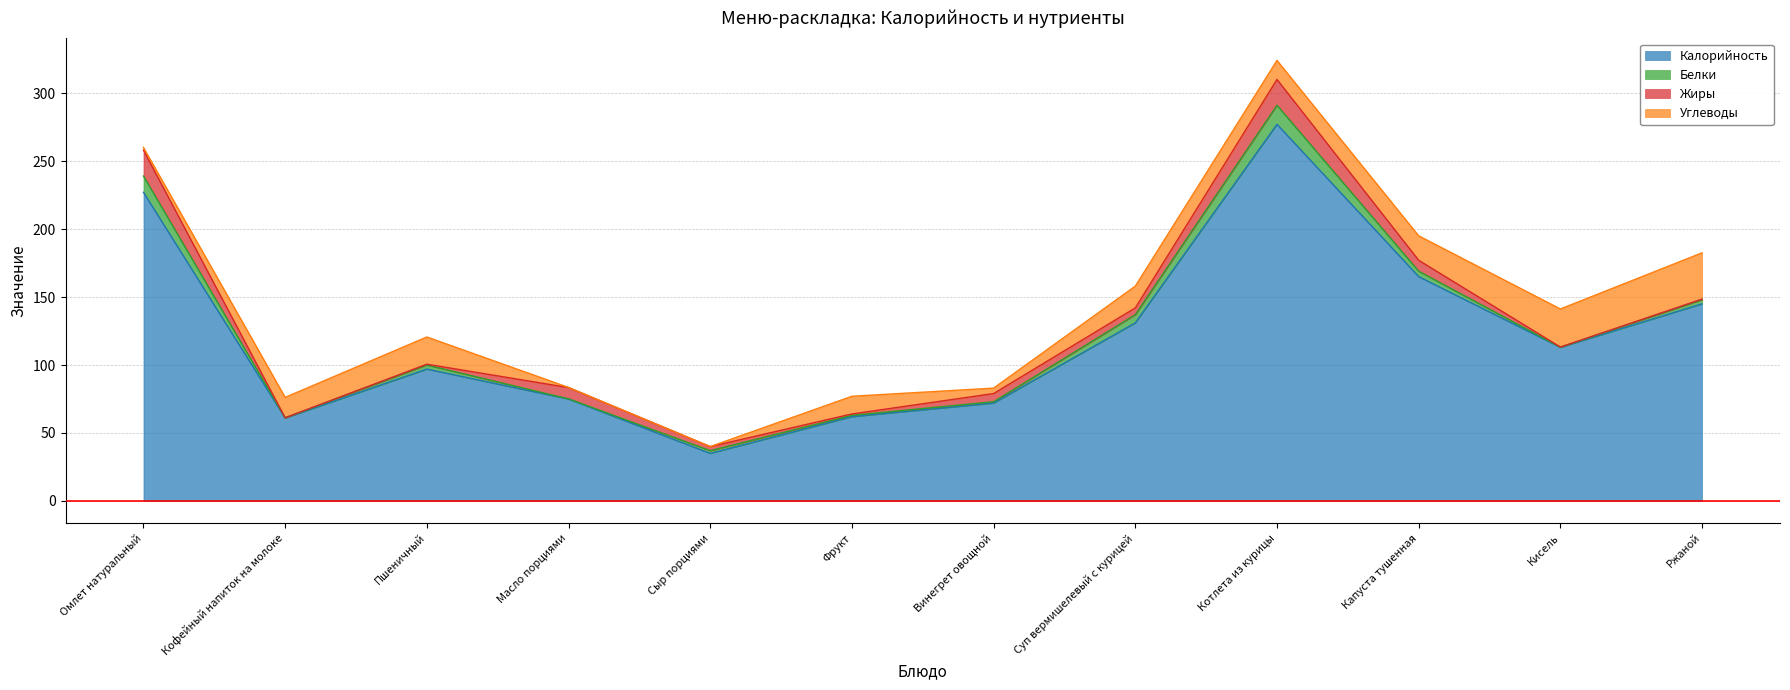

True or false: Углеводы has a value of 14.0 at Котлета из курицы.

True